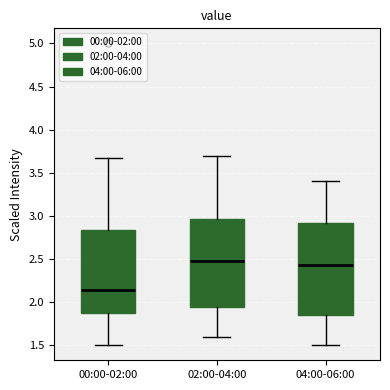

Reading left to right, transcribe this box plot: for each box, give where its median line is, the range the box spans, and where its two whiskers end, as read against the y-axis. The values are not printed on the chart, so give them approximately, as read against the axis.

00:00-02:00: median 2.15, box 1.85 to 2.85, whiskers 1.50 to 3.65
02:00-04:00: median 2.50, box 1.95 to 2.95, whiskers 1.60 to 3.70
04:00-06:00: median 2.45, box 1.85 to 2.90, whiskers 1.50 to 3.40